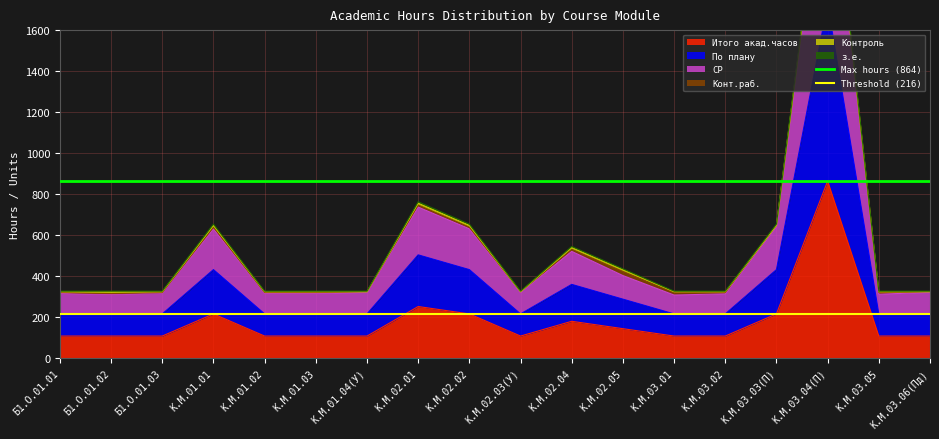

The value of Итого акад.часов at Б1.О.01.03 is 108. True or false?

True